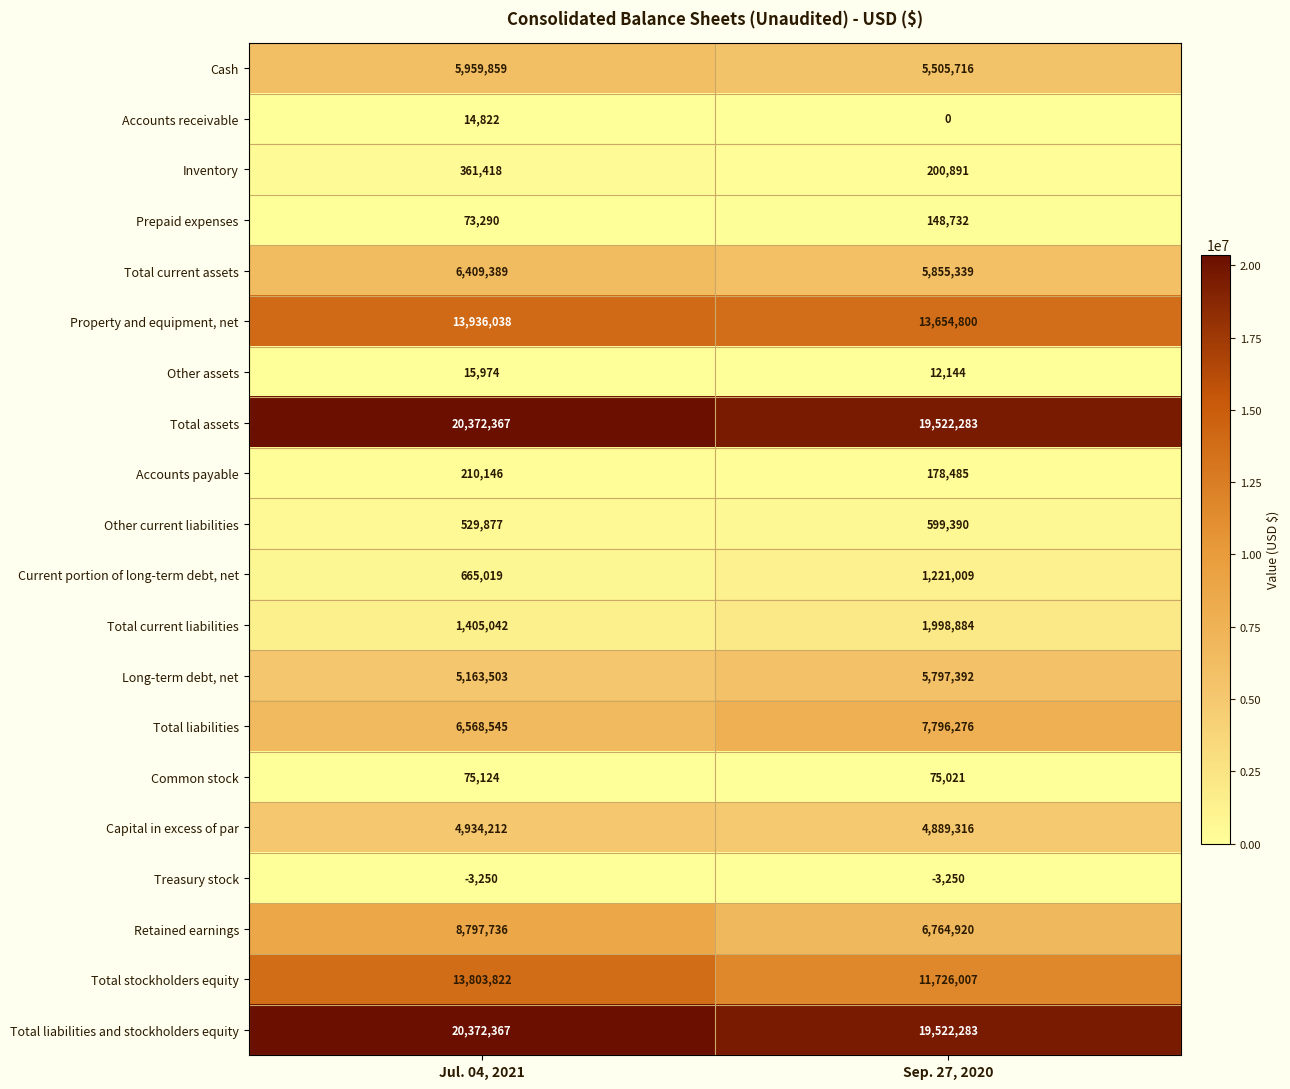

Which label corresponds to the largest value in the chart?

Jul. 04, 2021